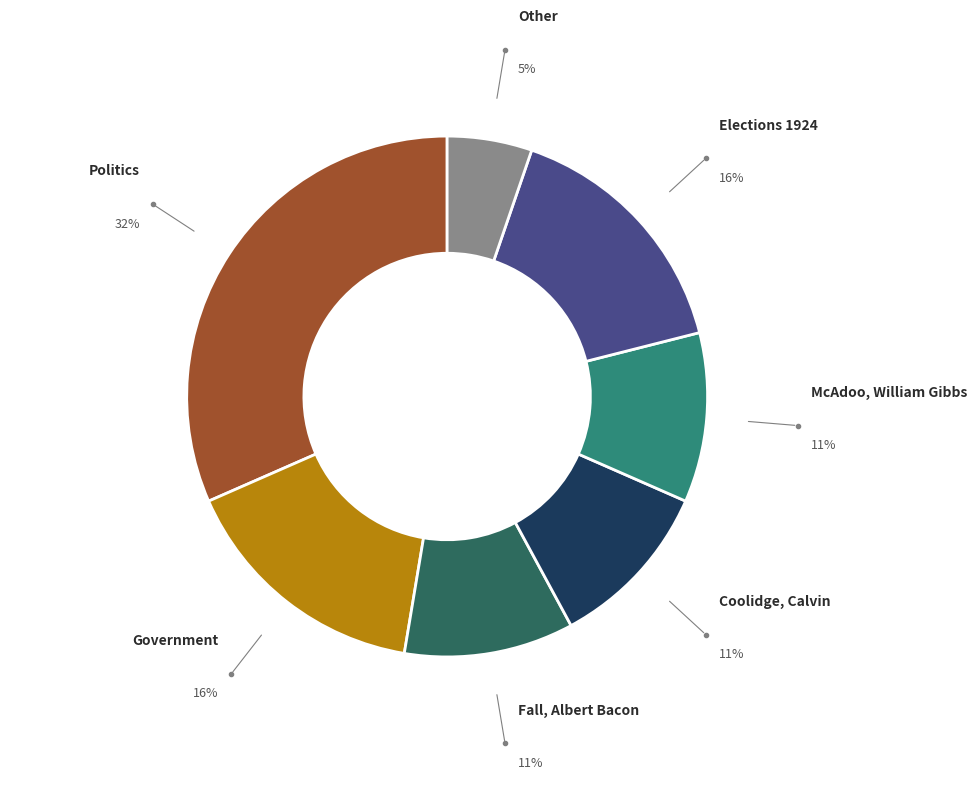

What is the smallest slice in the pie chart?

Other